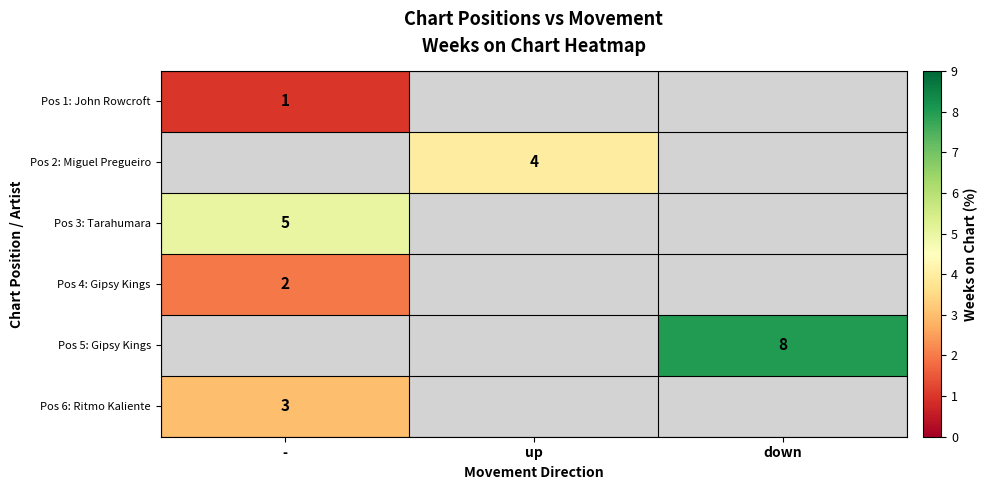

Is it true that Pos 6: Ritmo Kaliente equals 4 at -?

False